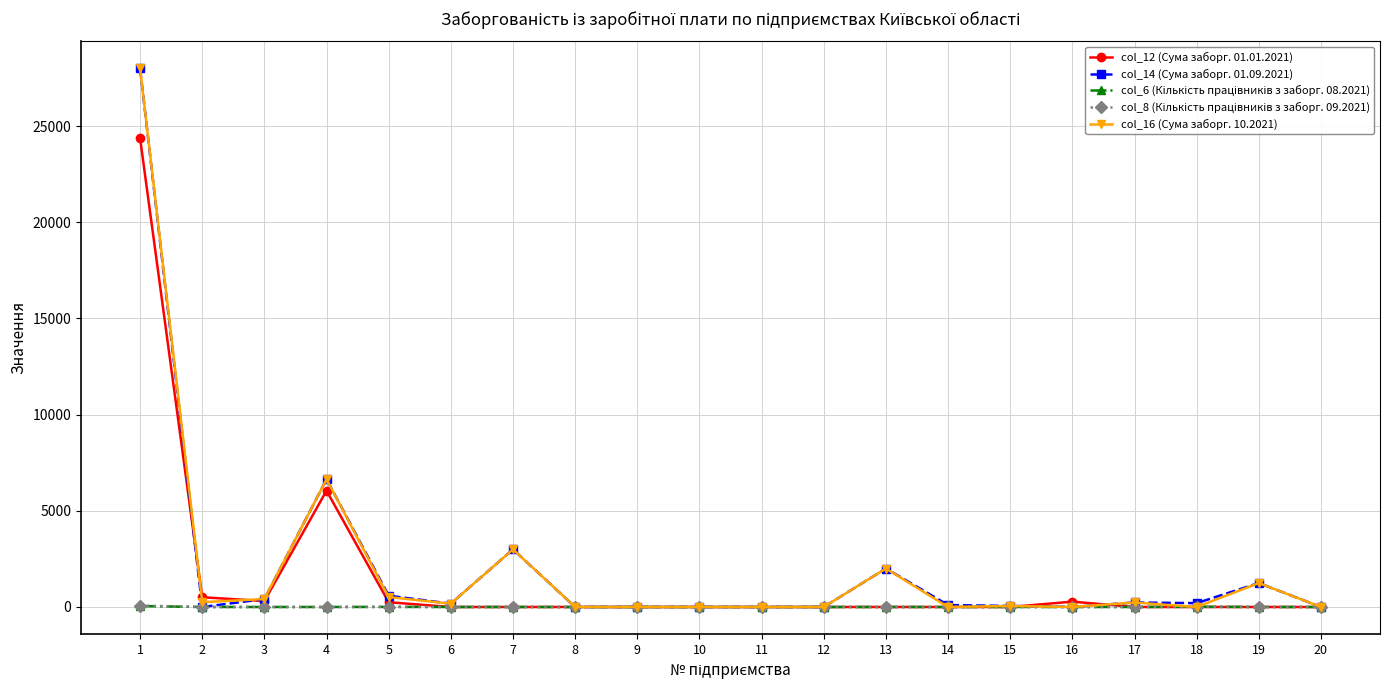

The value of col_12 (Сума заборг. 01.01.2021) at 10 is 16099.9. True or false?

False